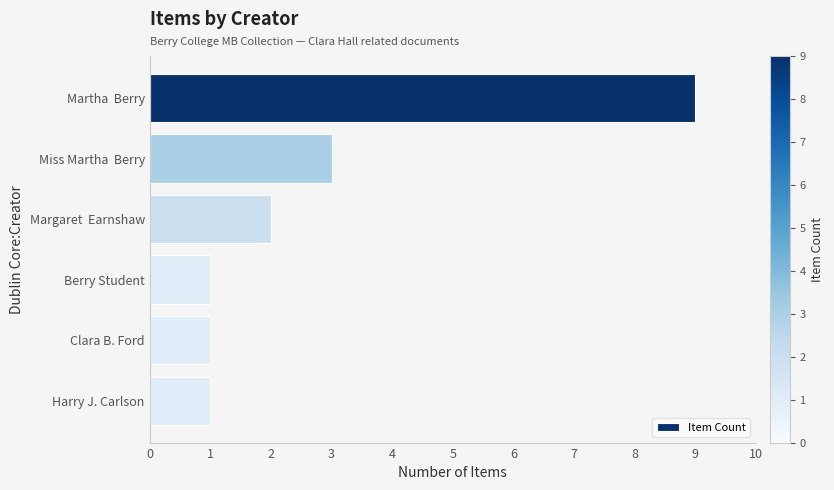

What is the change in value from Martha  Berry to Clara B. Ford?

-8